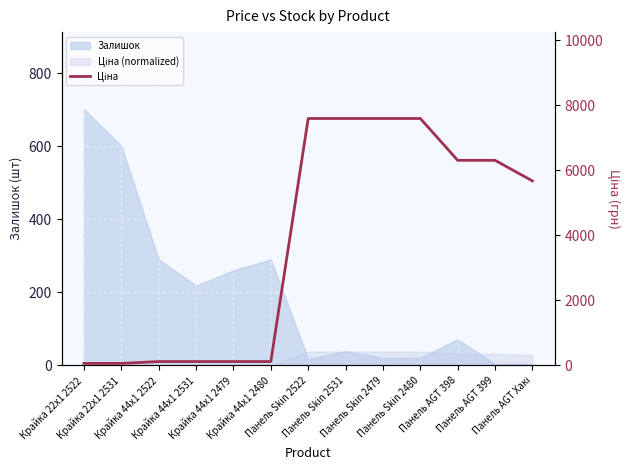

Is it true that the value at Панель Skin 2522 is 12892.7?

False